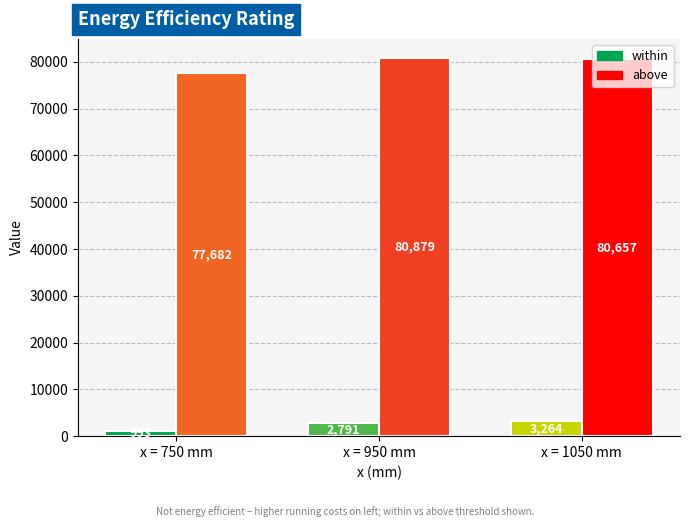

How many bars are there in total?

6